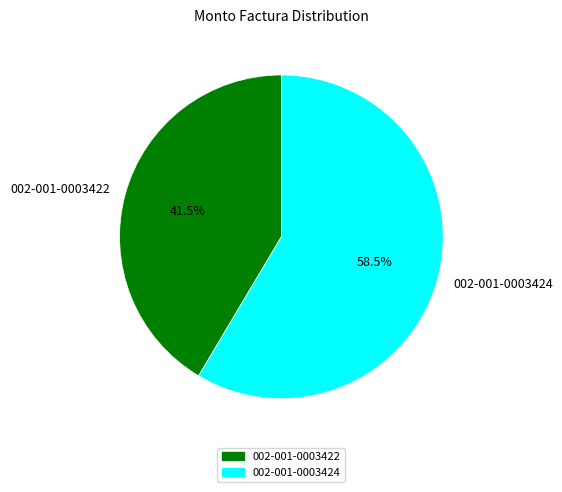

Is there a majority slice in this chart?

Yes